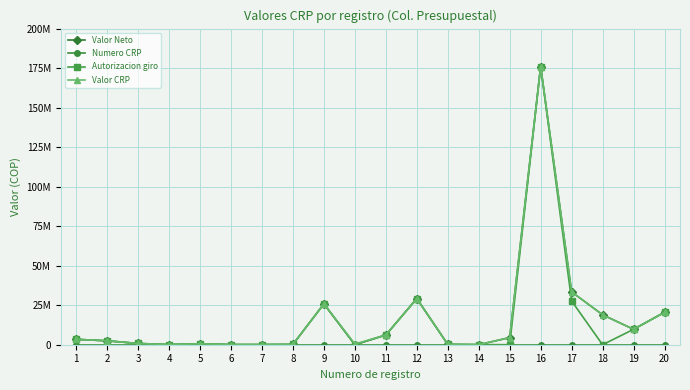

Rank the categories by Valor Neto value from lowest to highest.

10, 14, 6, 7, 4, 8, 13, 5, 3, 2, 1, 15, 11, 19, 18, 20, 9, 12, 17, 16